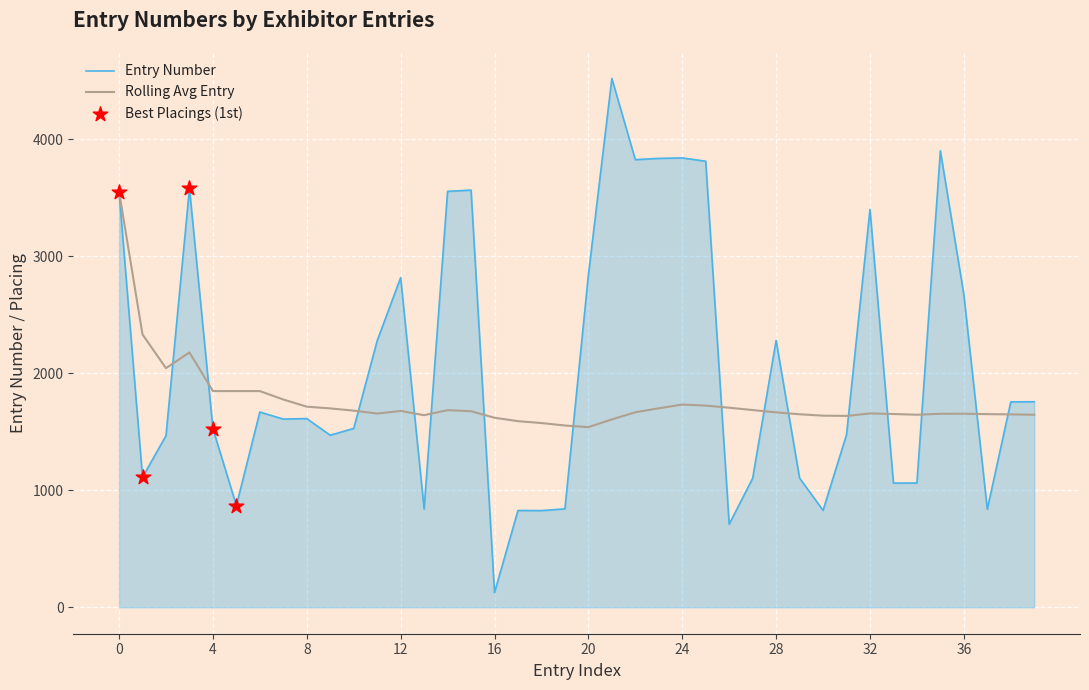

Which series has the largest total across all categories?

Entry Number